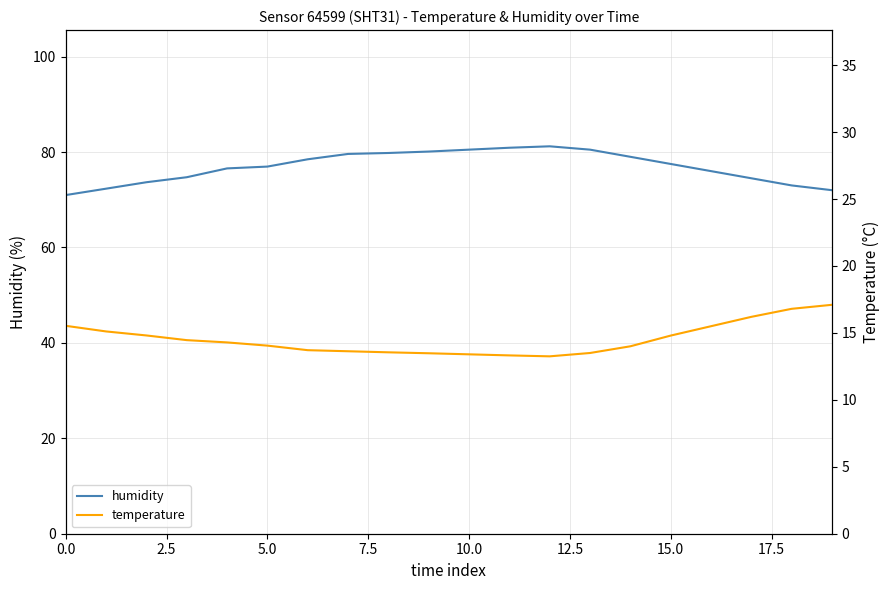

True or false: temperature and humidity intersect in this chart.

False